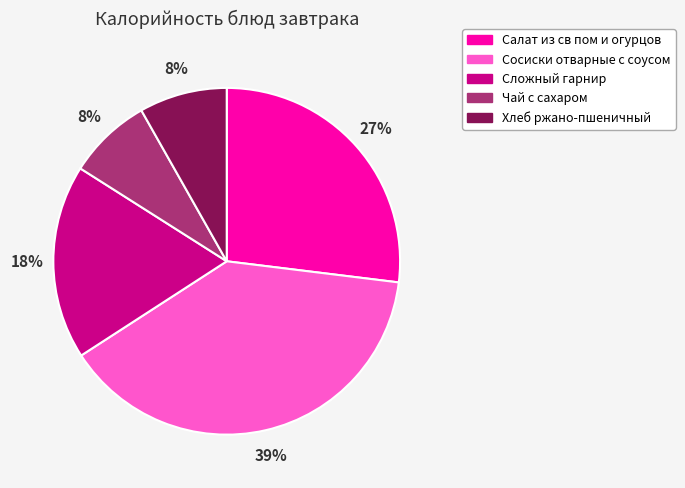

To the nearest percent, what is the average slice percentage?

20%